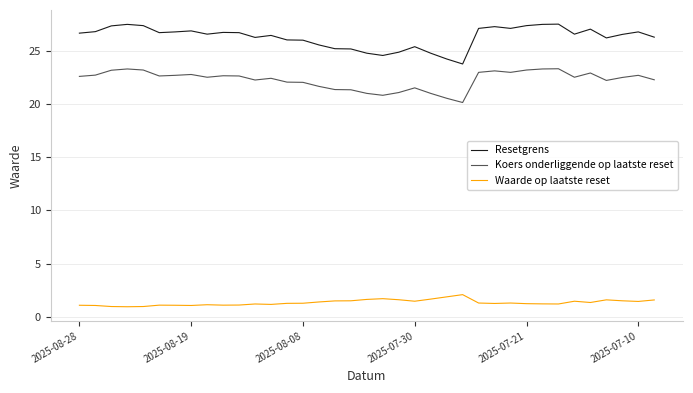

What is the difference between the maximum and second lowest values in the Waarde op laatste reset series?

1.1